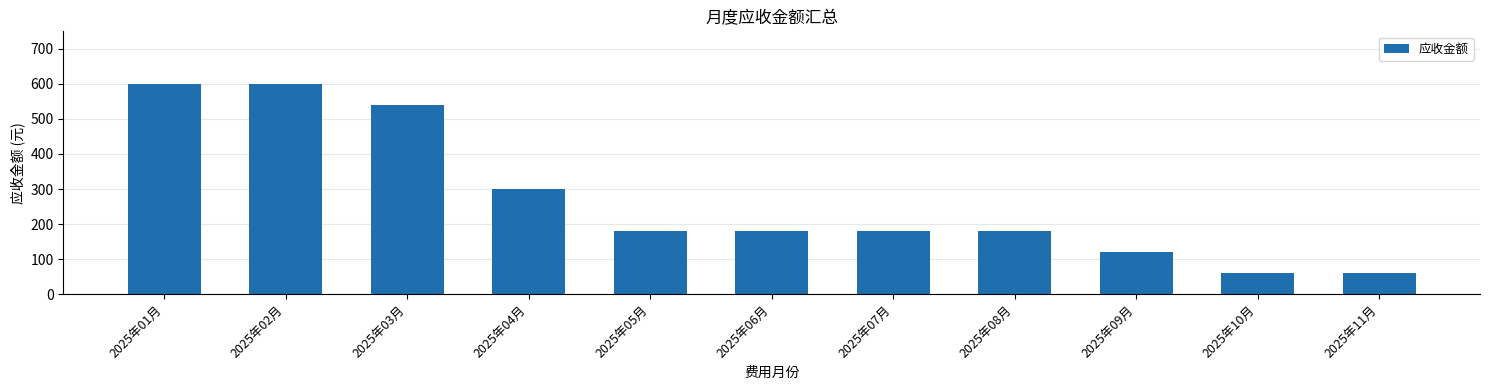

What is the sum of all values?

3000